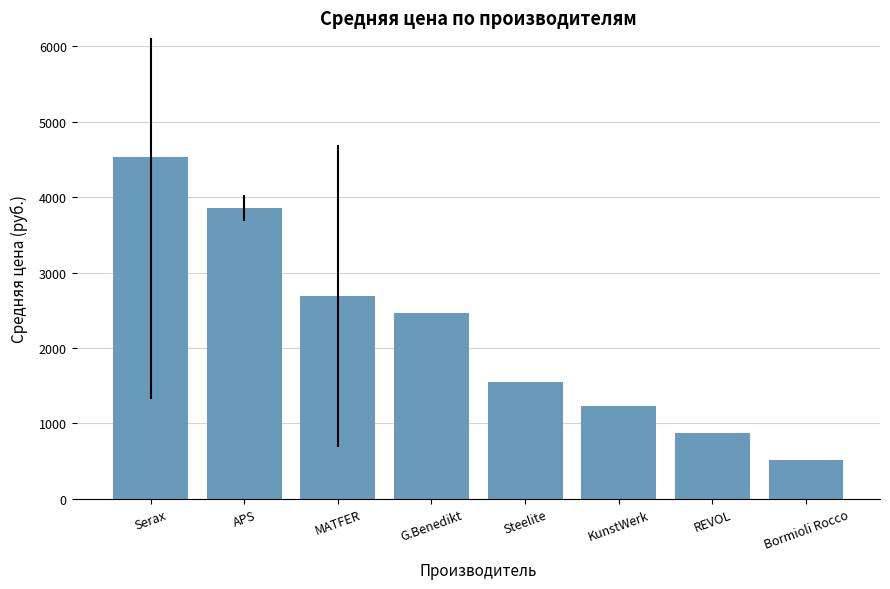

Rank the categories by value from highest to lowest.

Serax, APS, MATFER, G.Benedikt, Steelite, KunstWerk, REVOL, Bormioli Rocco